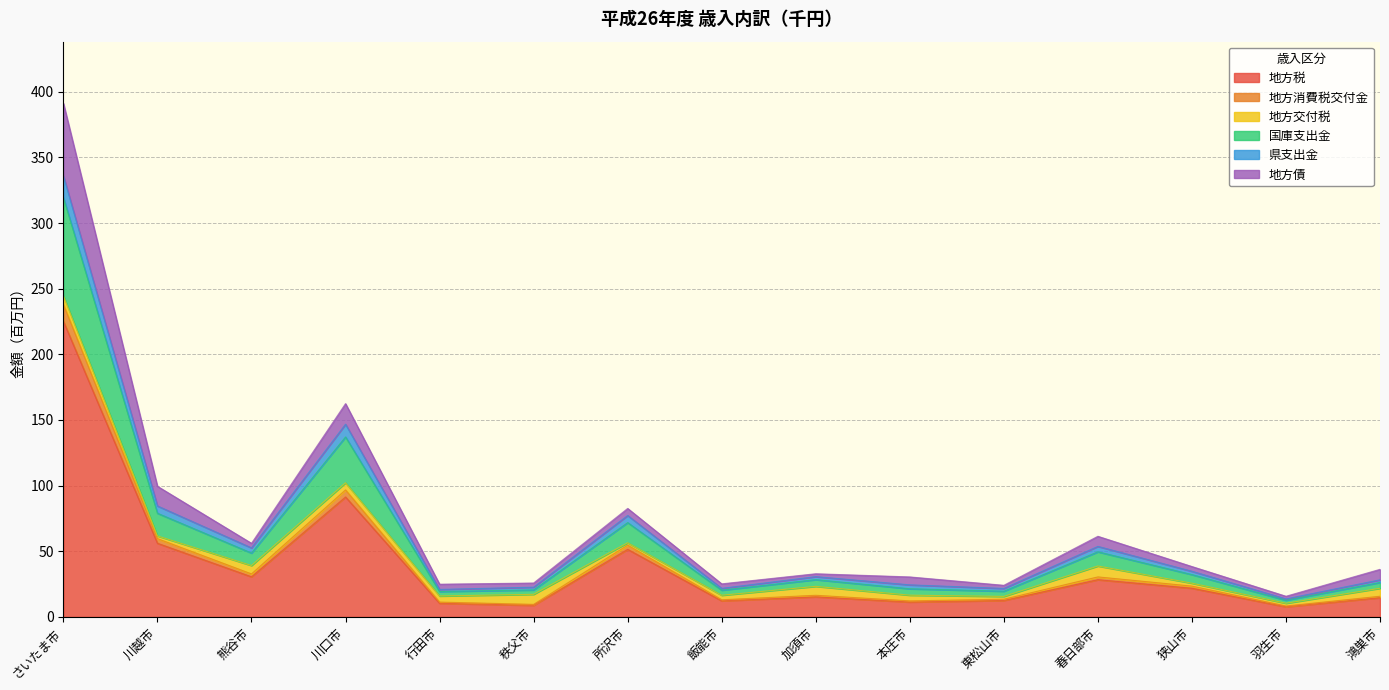

How many lines are shown in the chart?

6